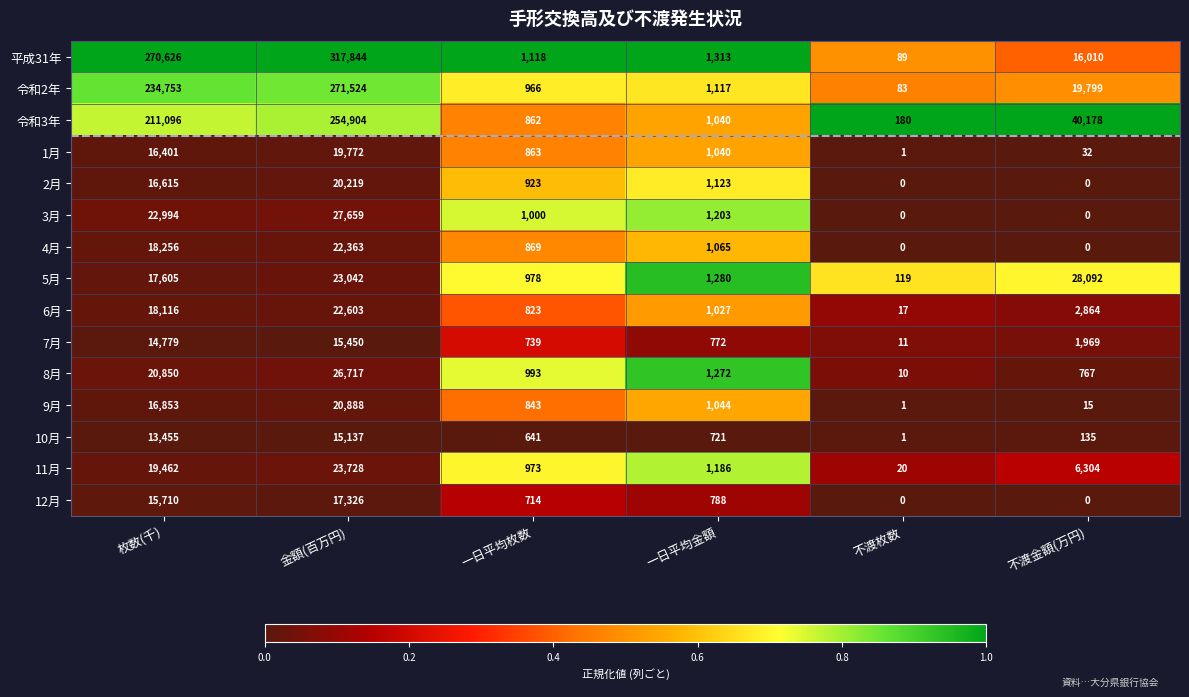

At which label is 令和2年 closest to 135803?

枚数(千)